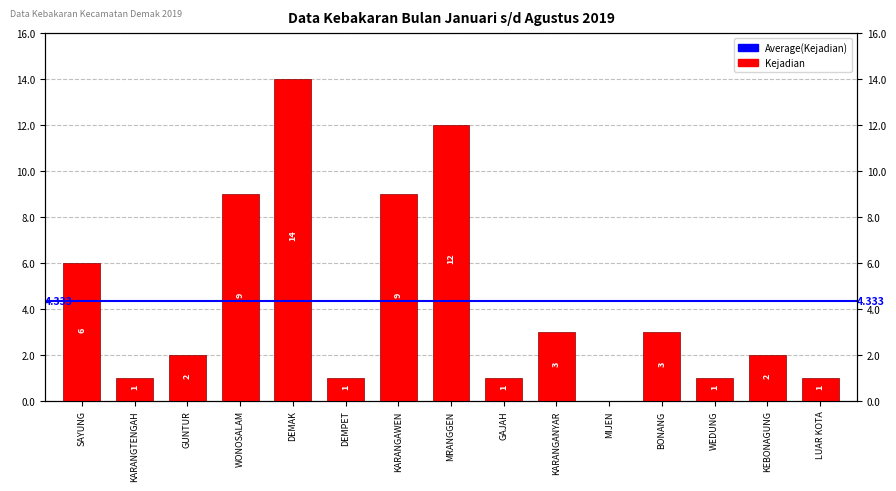

What is the label of the 6th bar from the right?

KARANGANYAR